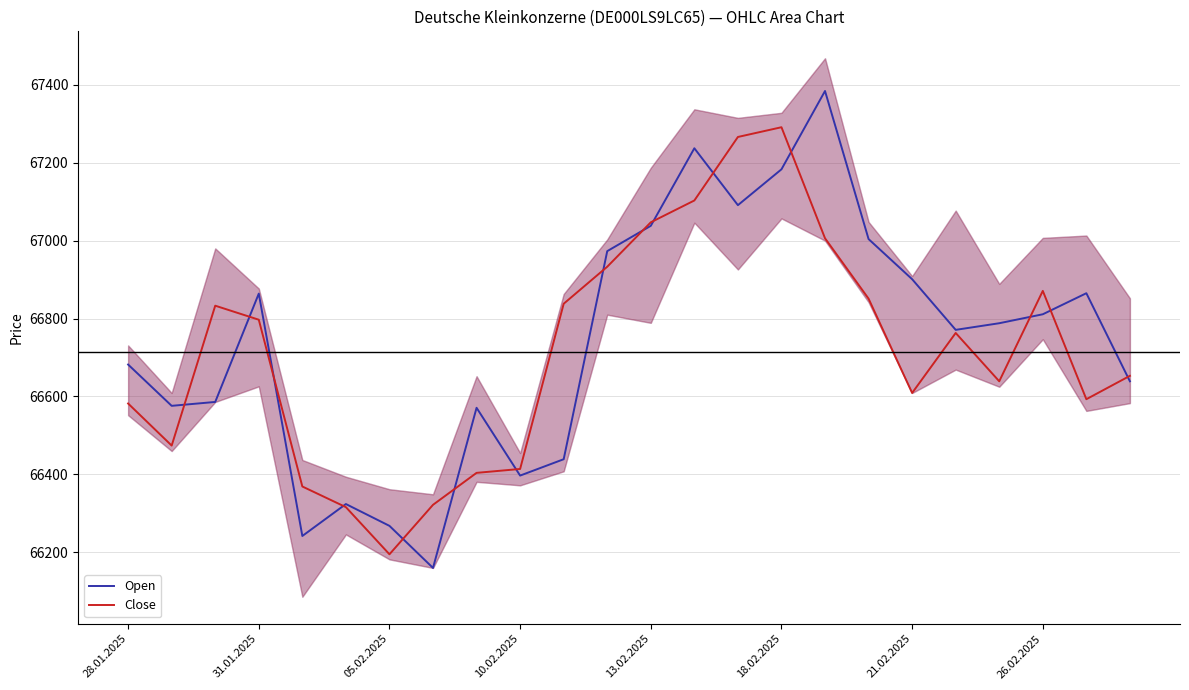

At how many categories does at least one series exceed 66967?

7